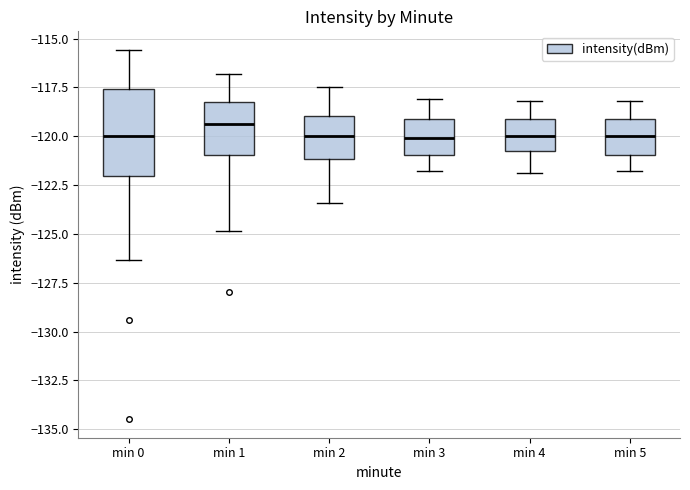

Which box is the tallest, from its lower edge to its upper edge?

min 0